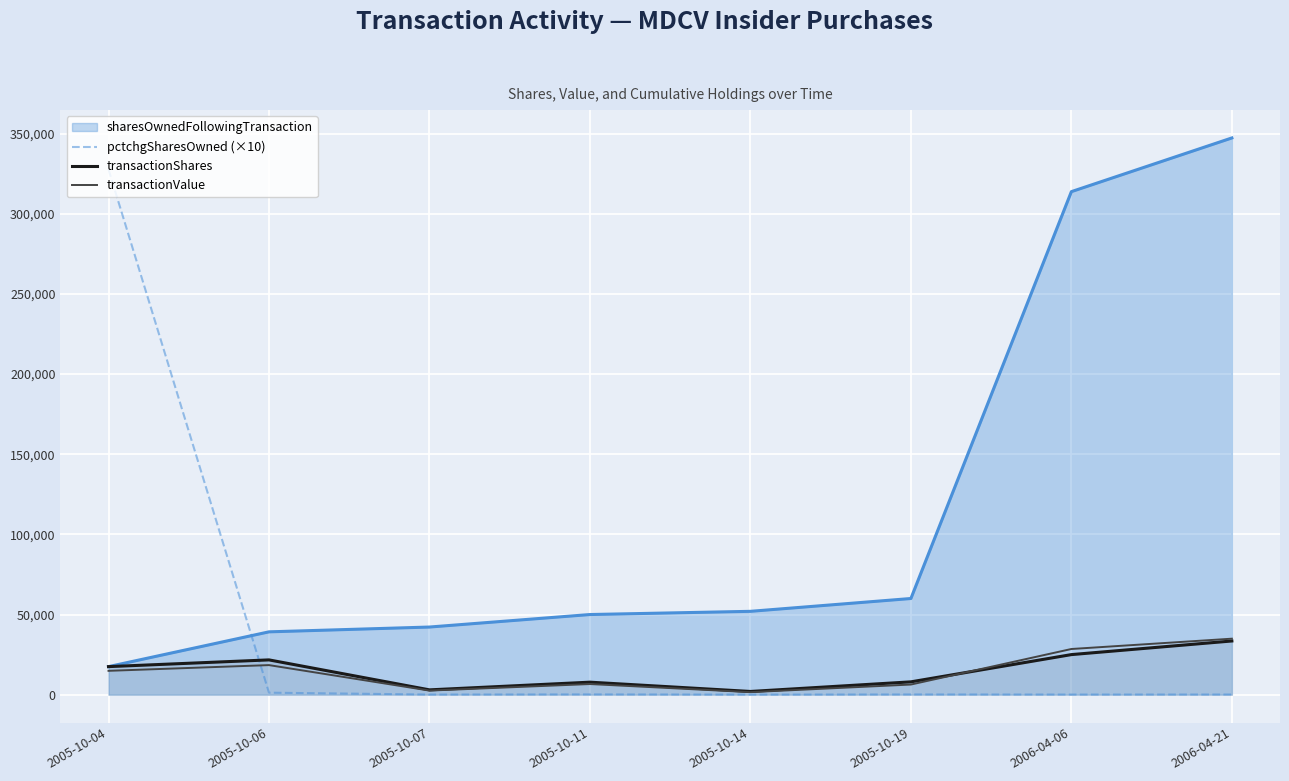

The value of transactionShares at 2006-04-06 is 25000. True or false?

True